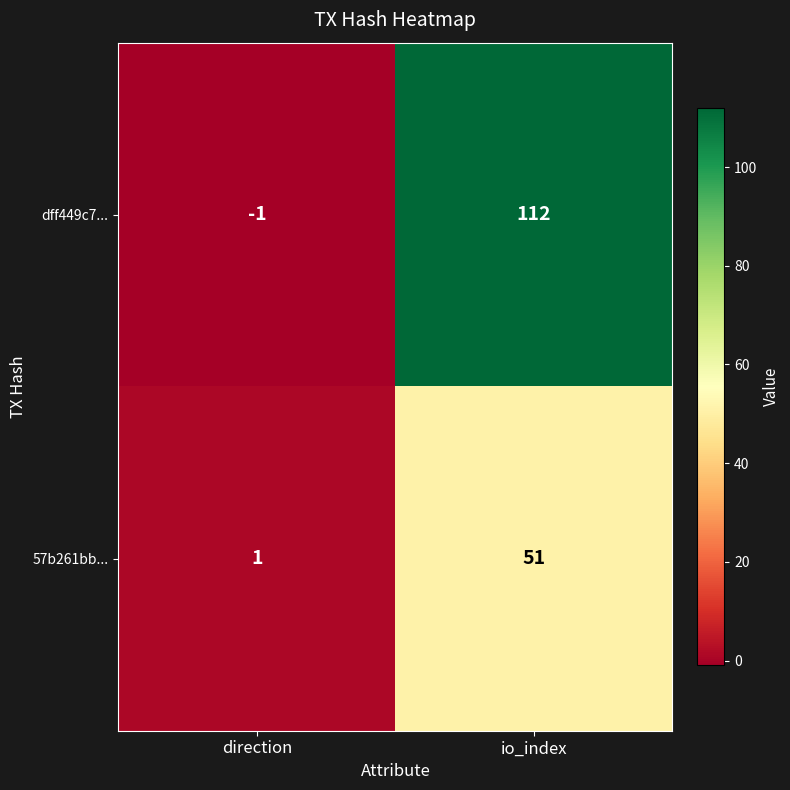

Between direction and io_index, which series saw the biggest shift?

dff449c7...